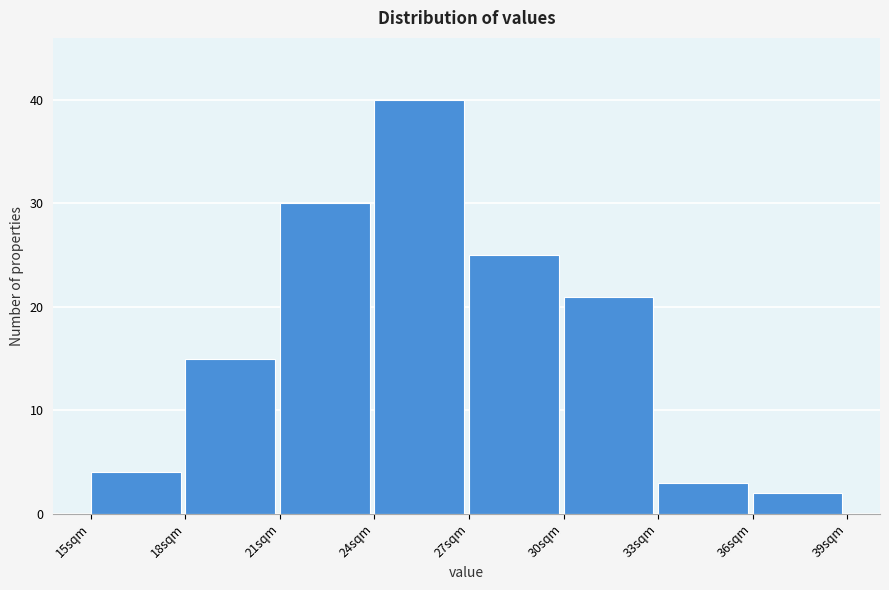

Over which range of the x-axis is the bar tallest?

24 to 27